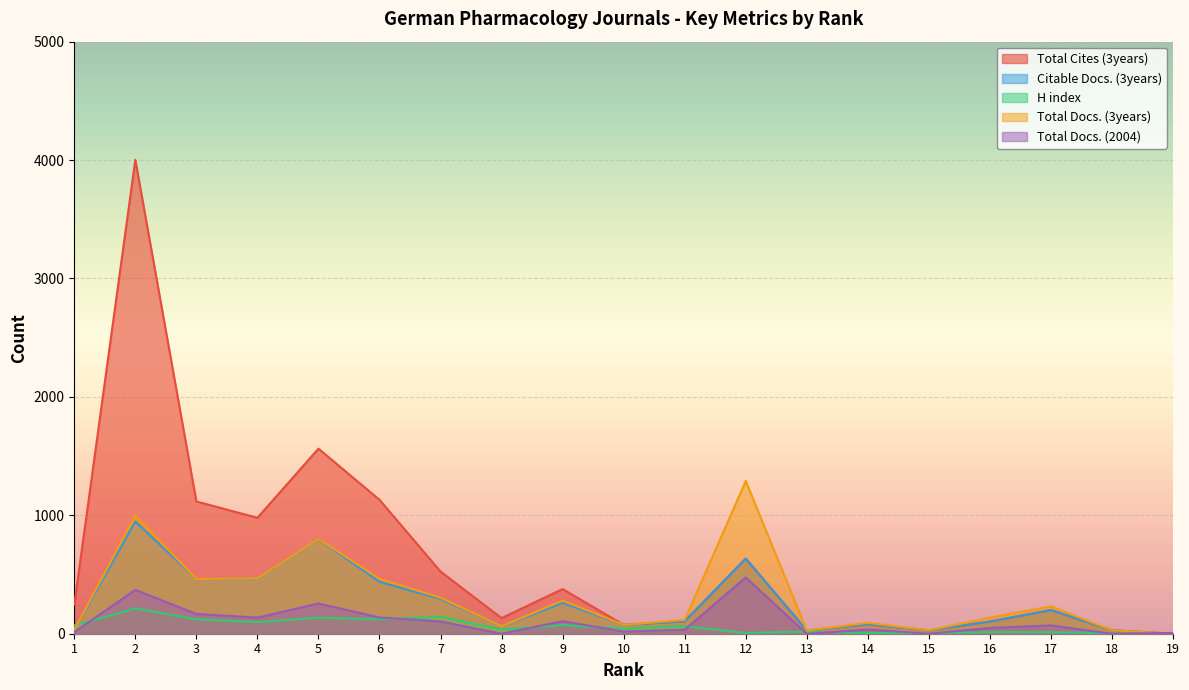

Which series ends up on top after the final intersection of Citable Docs. (3years) and Total Docs. (2004)?

Total Docs. (2004)